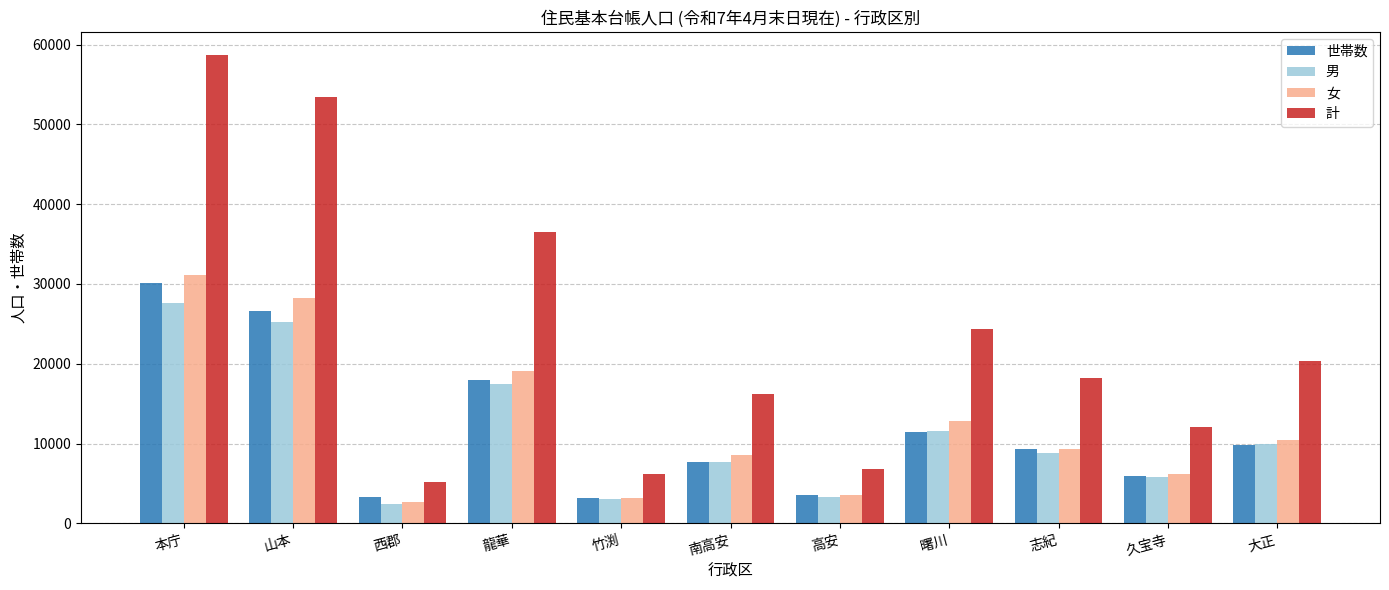

Does the chart contain stacked bars?

No